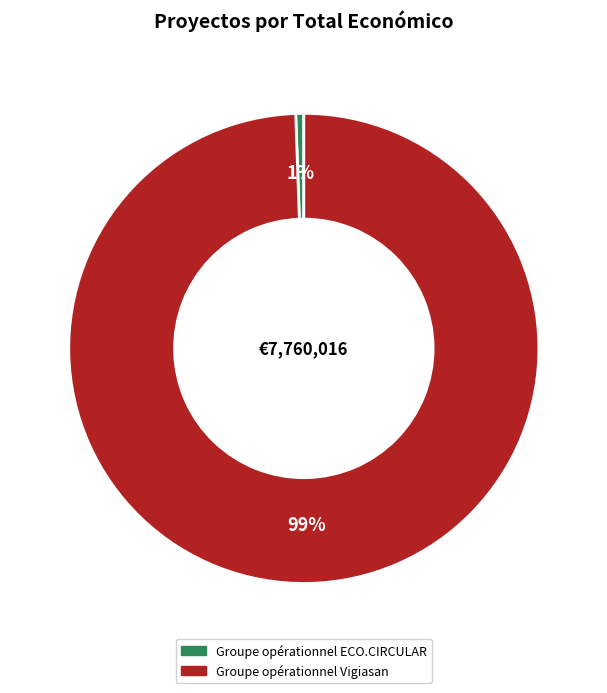

To the nearest percent, what percentage of the pie is Groupe opérationnel ECO.CIRCULAR?

1%